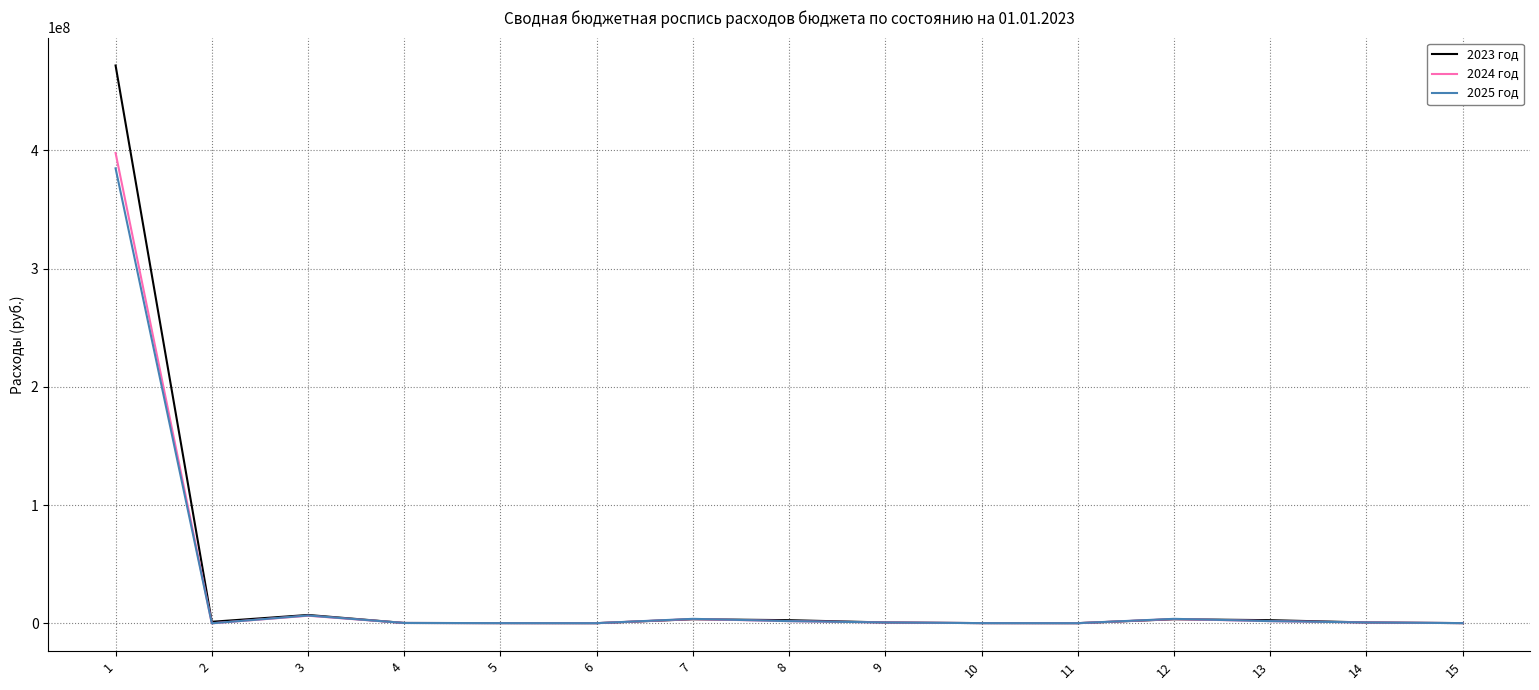

Which series has the widest spread of values?

2023 год